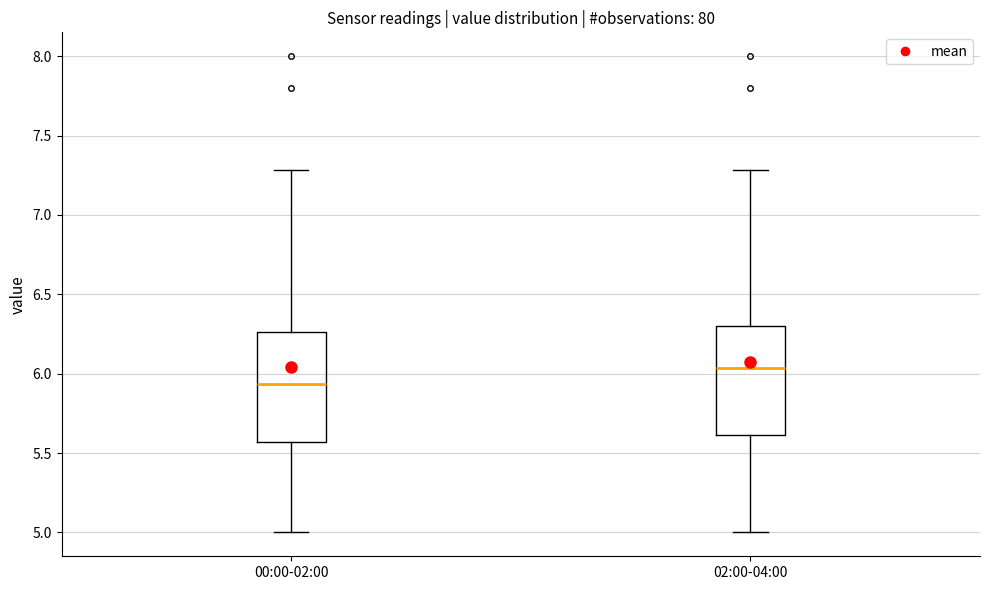

Reading left to right, transcribe this box plot: for each box, give where its median line is, the range the box spans, and where its two whiskers end, as read against the y-axis. The values are not printed on the chart, so give them approximately, as read against the axis.

00:00-02:00: median 5.95, box 5.55 to 6.25, whiskers 5.00 to 7.30
02:00-04:00: median 6.05, box 5.60 to 6.30, whiskers 5.00 to 7.30